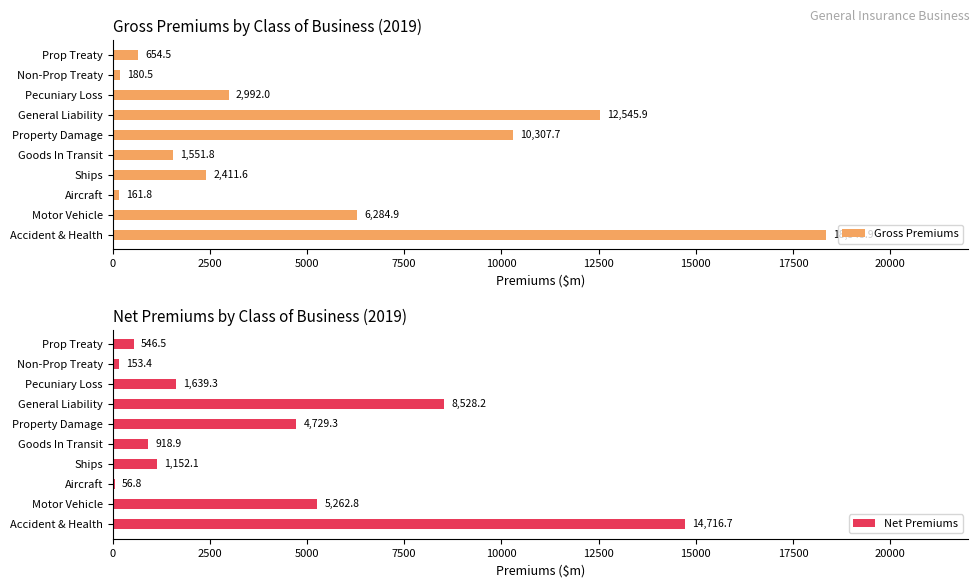

What are all the series names shown in the legend?

Gross Premiums, Net Premiums